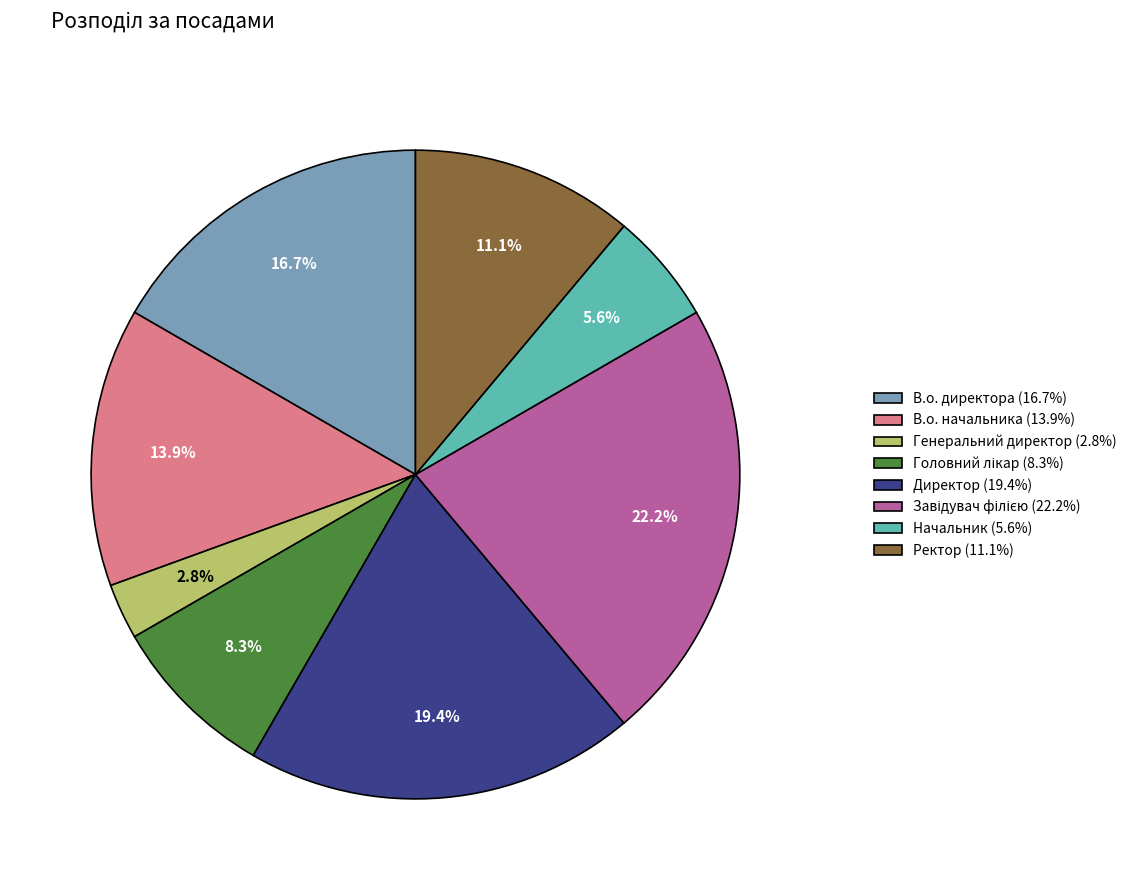

What is the smallest slice in the pie chart?

Генеральний директор